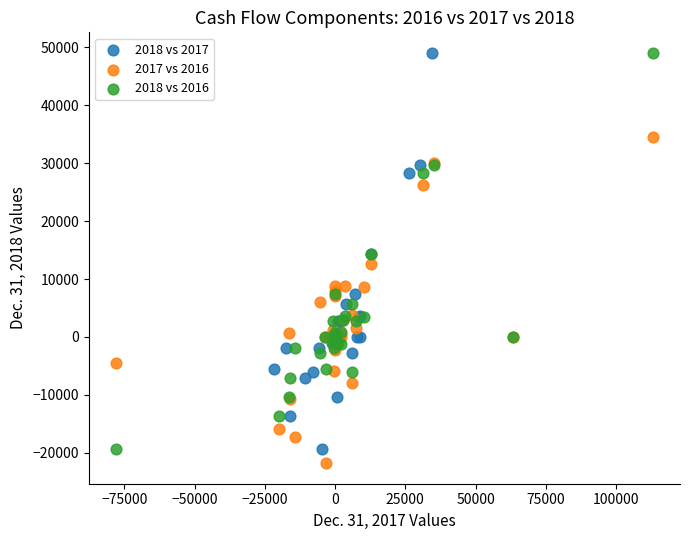

What are all the series names shown in the legend?

2018 vs 2017, 2017 vs 2016, 2018 vs 2016